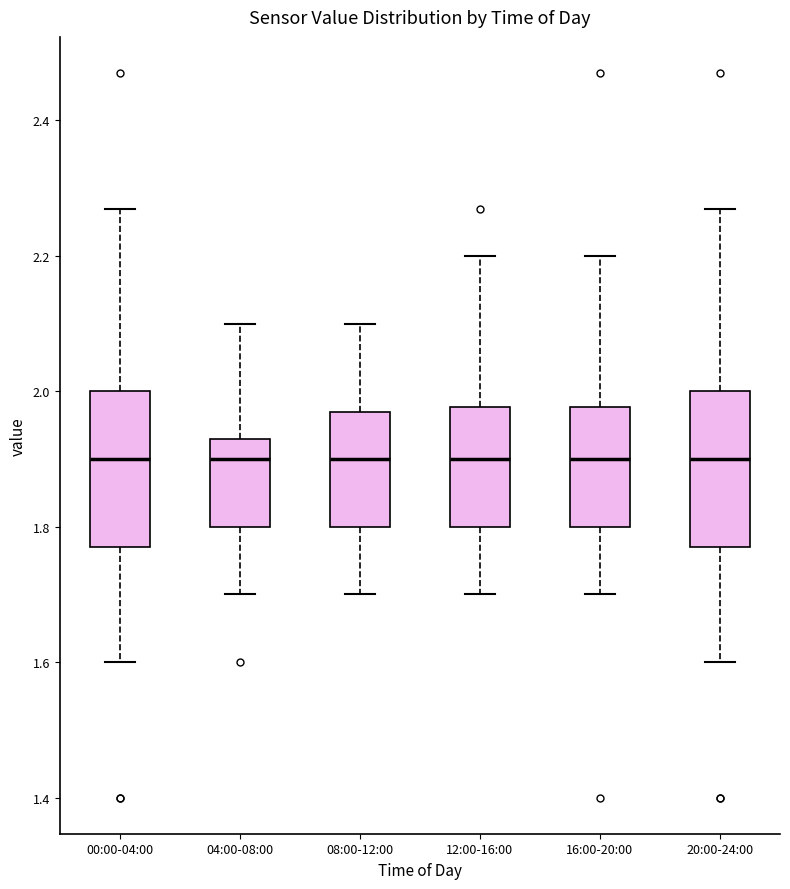

Reading left to right, read every box against the y-axis: the position of its median line, the range the box covers, and the ends of its whiskers. The values are not printed on the chart, so give them approximately, as read against the axis.

00:00-04:00: median 1.90, box 1.78 to 2.00, whiskers 1.60 to 2.28
04:00-08:00: median 1.90, box 1.80 to 1.94, whiskers 1.70 to 2.10
08:00-12:00: median 1.90, box 1.80 to 1.98, whiskers 1.70 to 2.10
12:00-16:00: median 1.90, box 1.80 to 1.98, whiskers 1.70 to 2.20
16:00-20:00: median 1.90, box 1.80 to 1.98, whiskers 1.70 to 2.20
20:00-24:00: median 1.90, box 1.78 to 2.00, whiskers 1.60 to 2.28